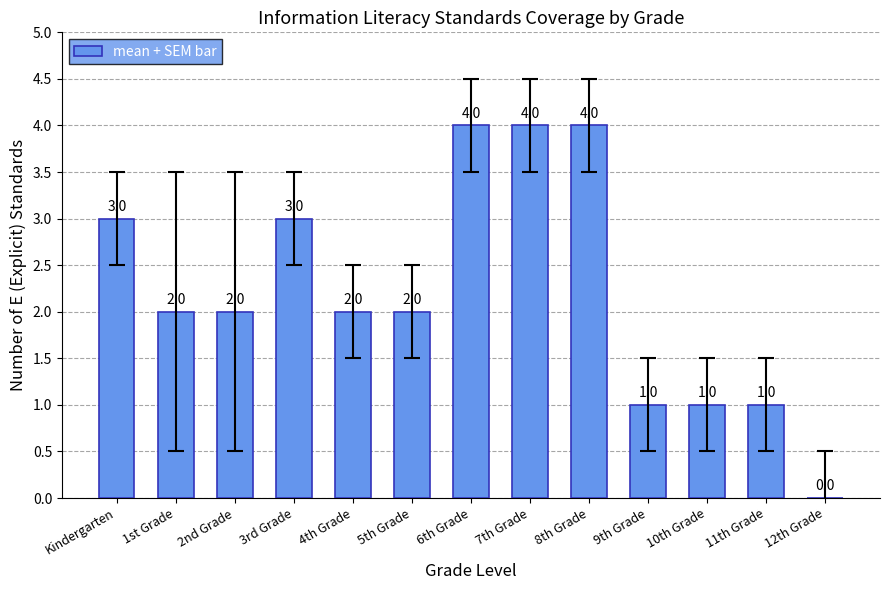

How many values are between 1 and 3?

9